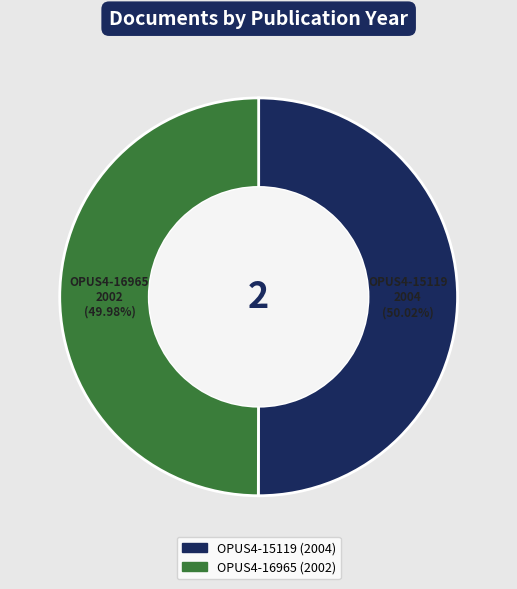

Approximately how many times larger is the value at OPUS4-15119 compared to OPUS4-16965?

1.0